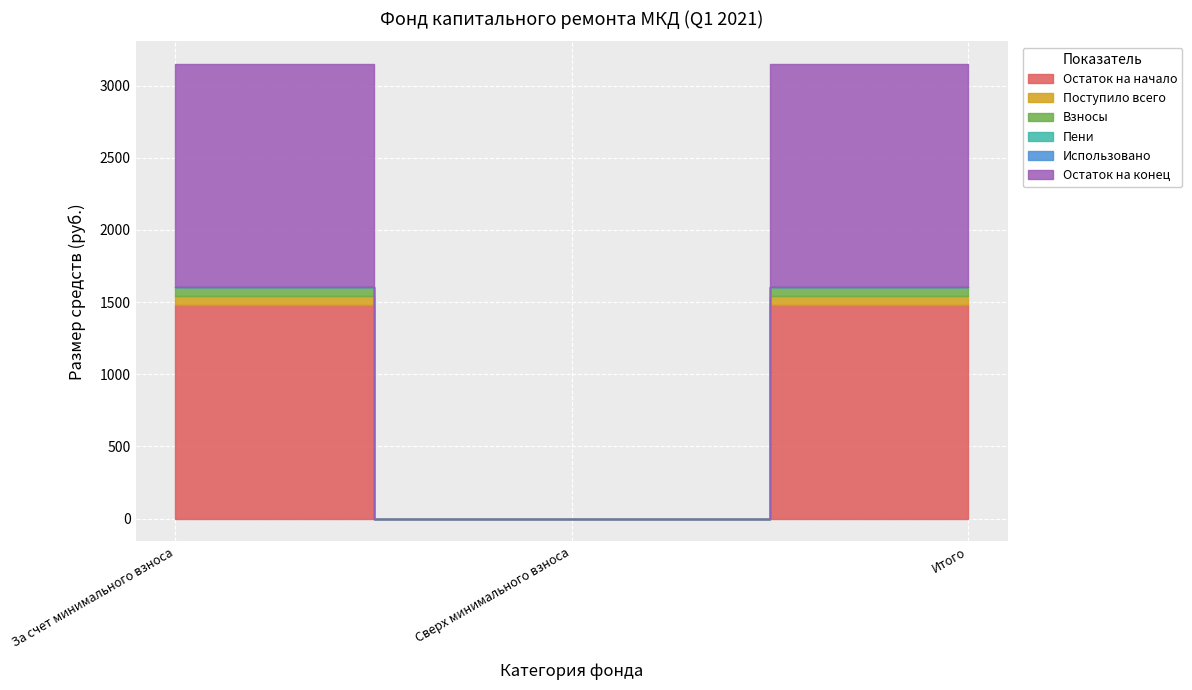

Which category has the highest value in the Остаток на конец series?

За счет минимального взноса